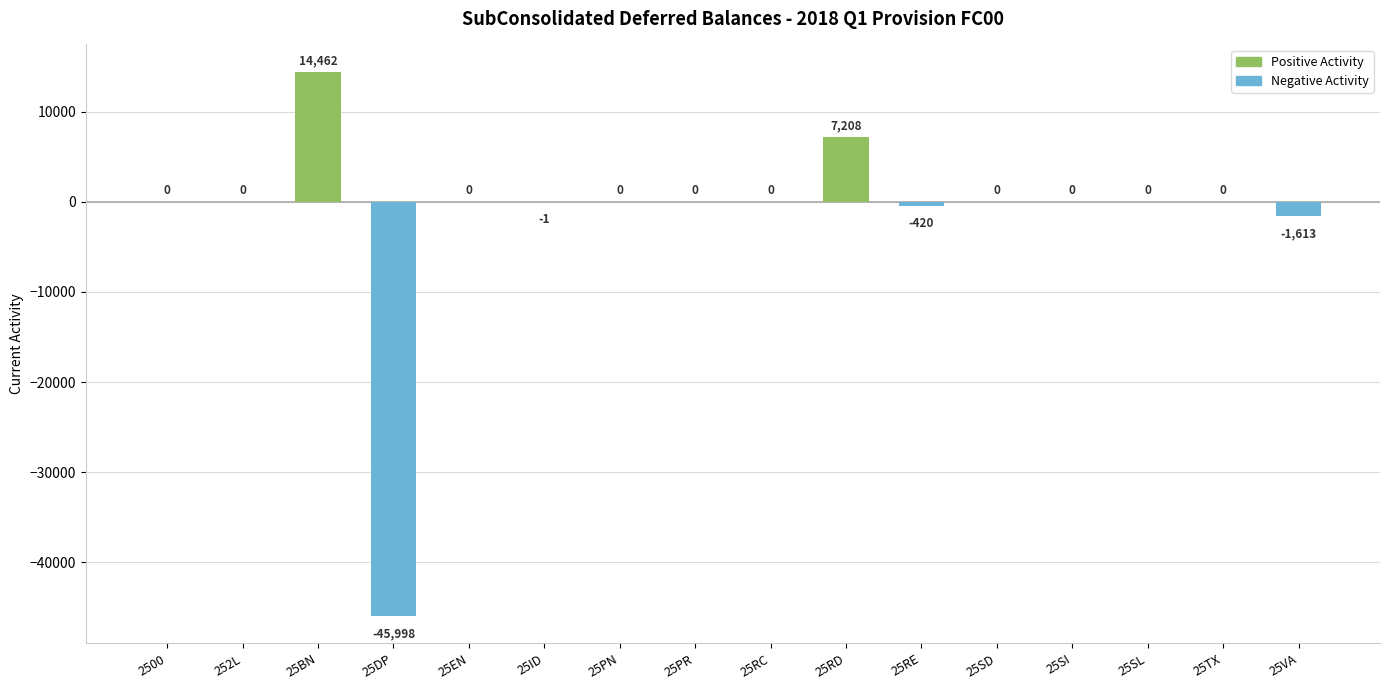

Reading left to right, what are all the values shown in this chart?

2500=0	252L=0	25BN=14462	25DP=-45998	25EN=0	25ID=-1	25PN=0	25PR=0	25RC=0	25RD=7208	25RE=-420	25SD=0	25SI=0	25SL=0	25TX=0	25VA=-1613